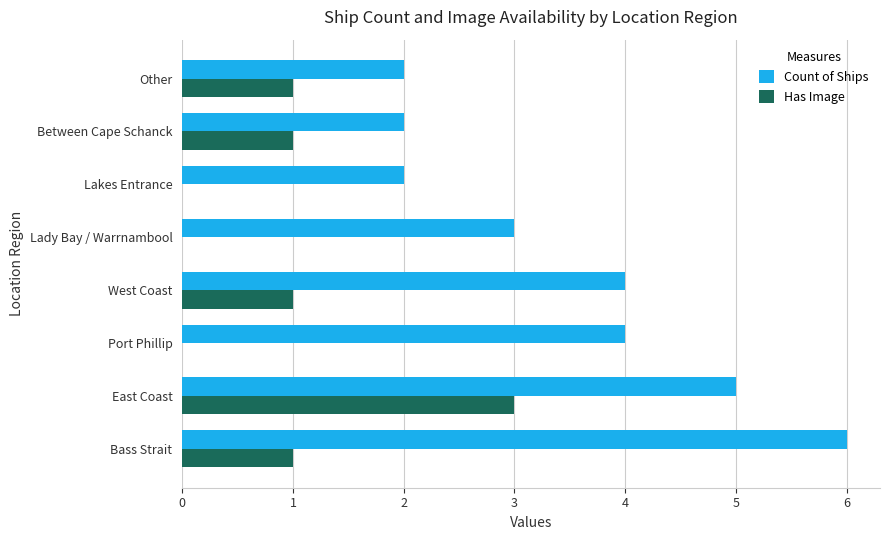

How many data points does each series have?

8